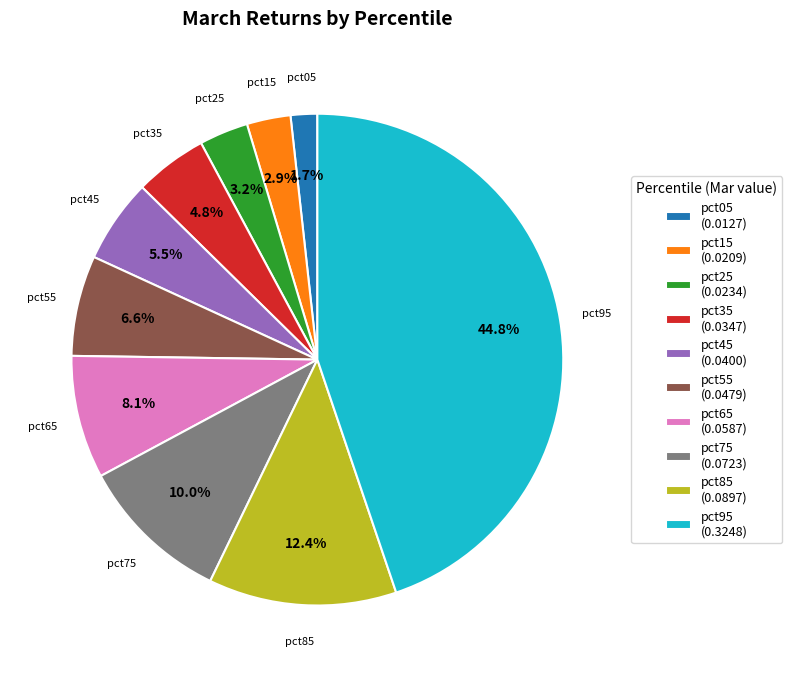

Which category has the biggest portion of the pie?

pct95